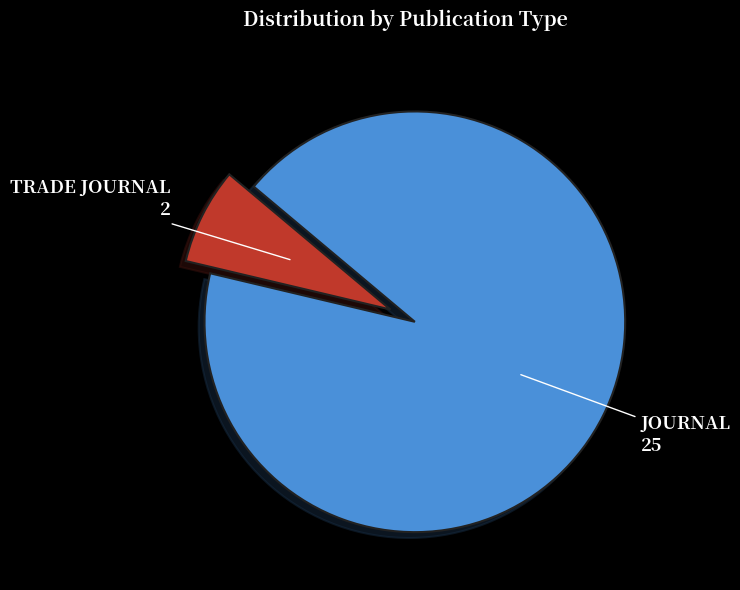

Is there any slice that represents more than half of the pie?

Yes